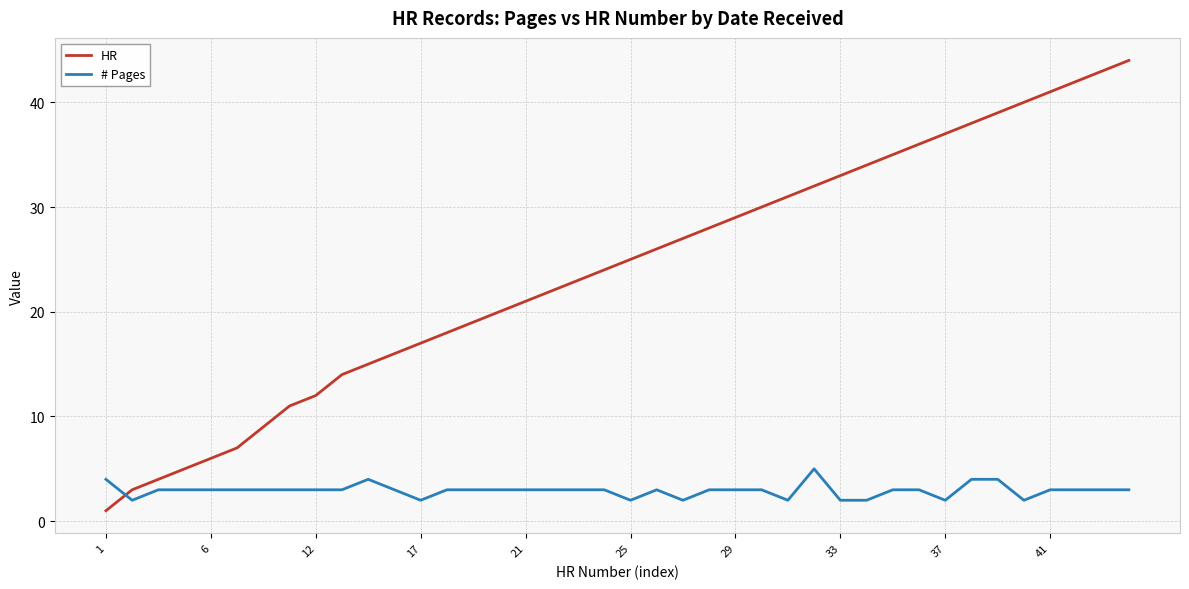

After their last crossing, which series has the higher values: # Pages or HR?

HR